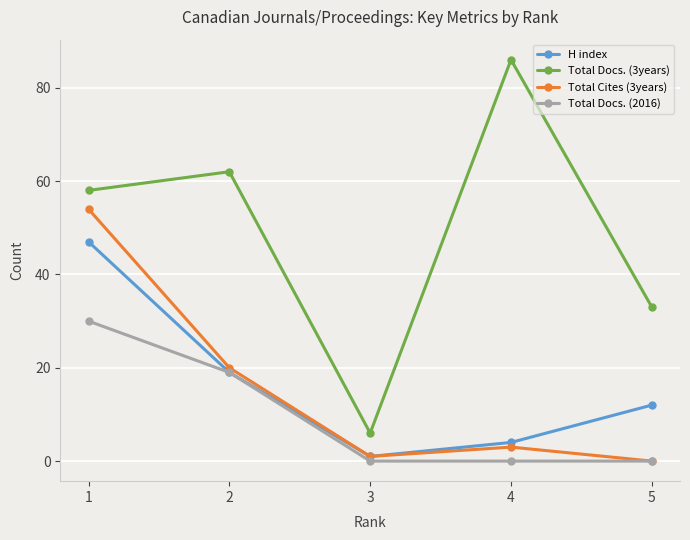

Which series has the largest total across all categories?

Total Docs. (3years)